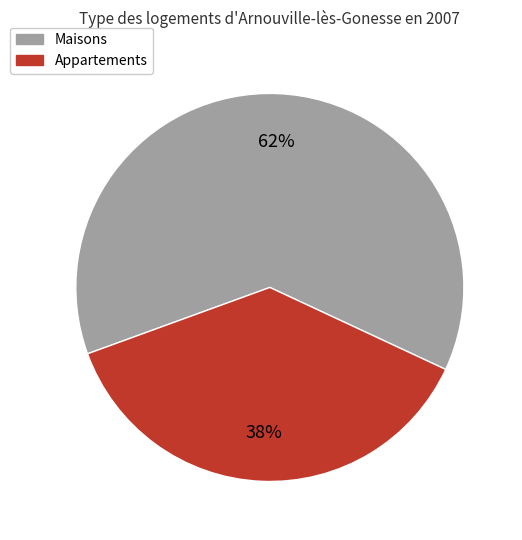

What is the largest slice in the pie chart?

Maisons